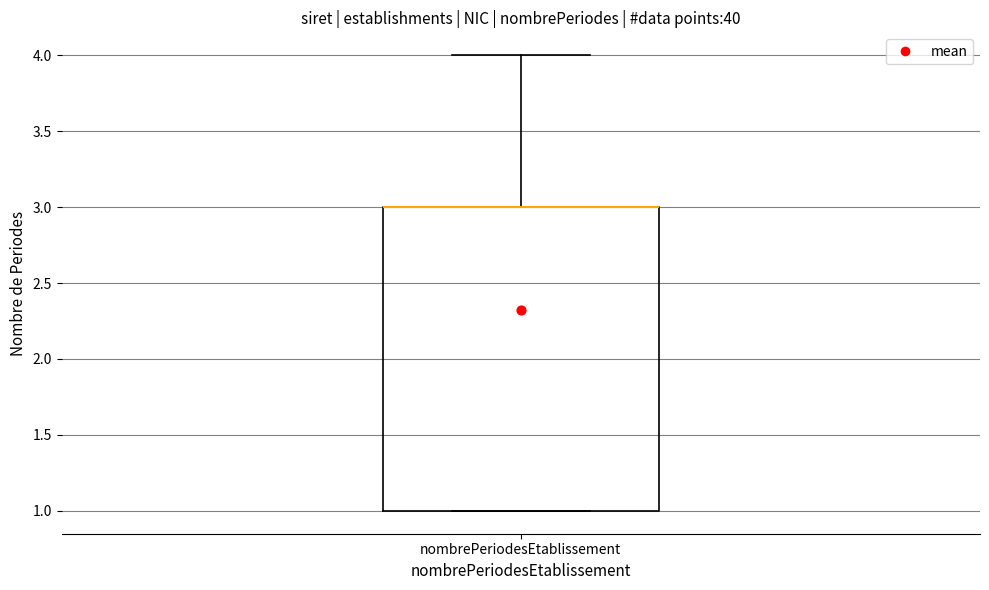

Where is the upper edge of the box for nombrePeriodesEtablissement on the y-axis? The values are not printed on the chart, so give them approximately, as read against the axis.

3